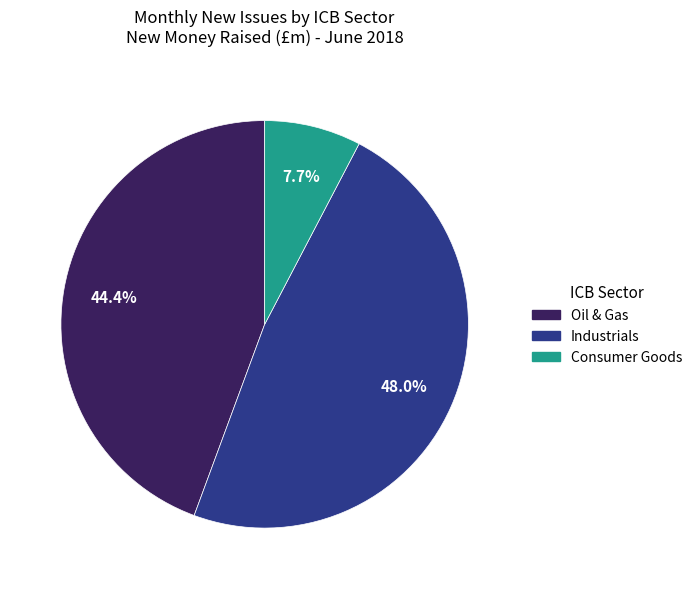

Does any single category account for the majority?

No